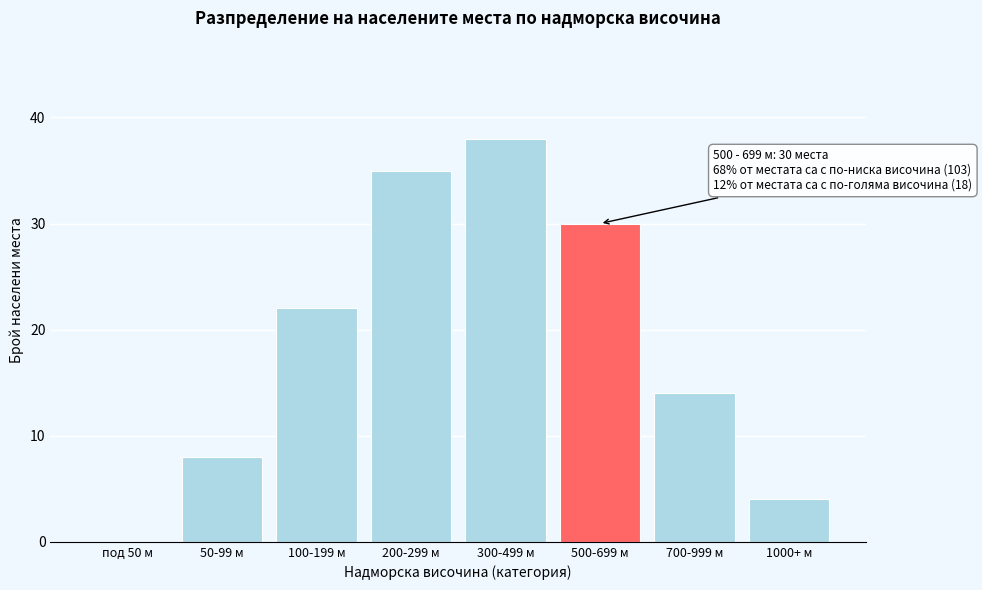

Reading left to right, what are all the values shown in this chart?

под 50 м=0	50-99 м=8	100-199 м=22	200-299 м=35	300-499 м=38	500-699 м=30	700-999 м=14	1000+ м=4